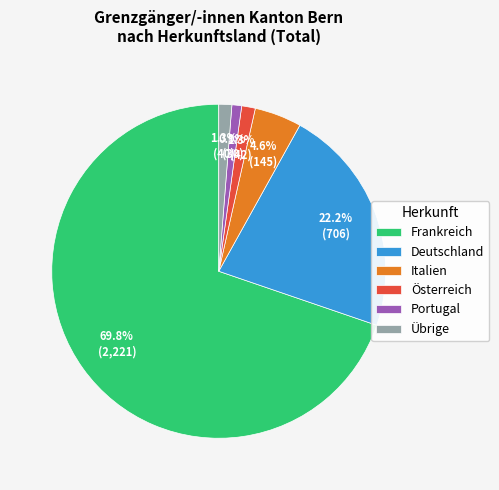

To the nearest percent, what is the average slice percentage?

17%